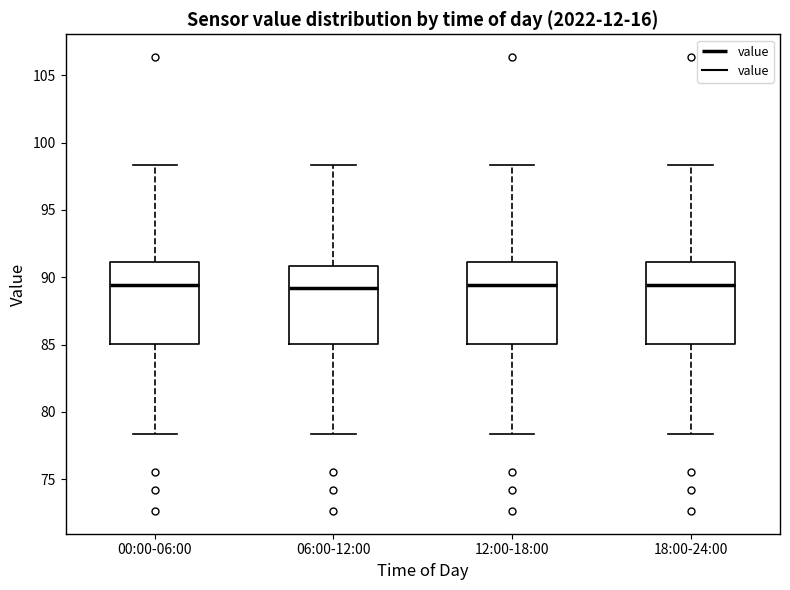

Reading left to right, read every box against the y-axis: the position of its median line, the range the box covers, and the ends of its whiskers. The values are not printed on the chart, so give them approximately, as read against the axis.

00:00-06:00: median 89.5, box 85.0 to 91.0, whiskers 78.5 to 98.5
06:00-12:00: median 89.0, box 85.0 to 91.0, whiskers 78.5 to 98.5
12:00-18:00: median 89.5, box 85.0 to 91.0, whiskers 78.5 to 98.5
18:00-24:00: median 89.5, box 85.0 to 91.0, whiskers 78.5 to 98.5